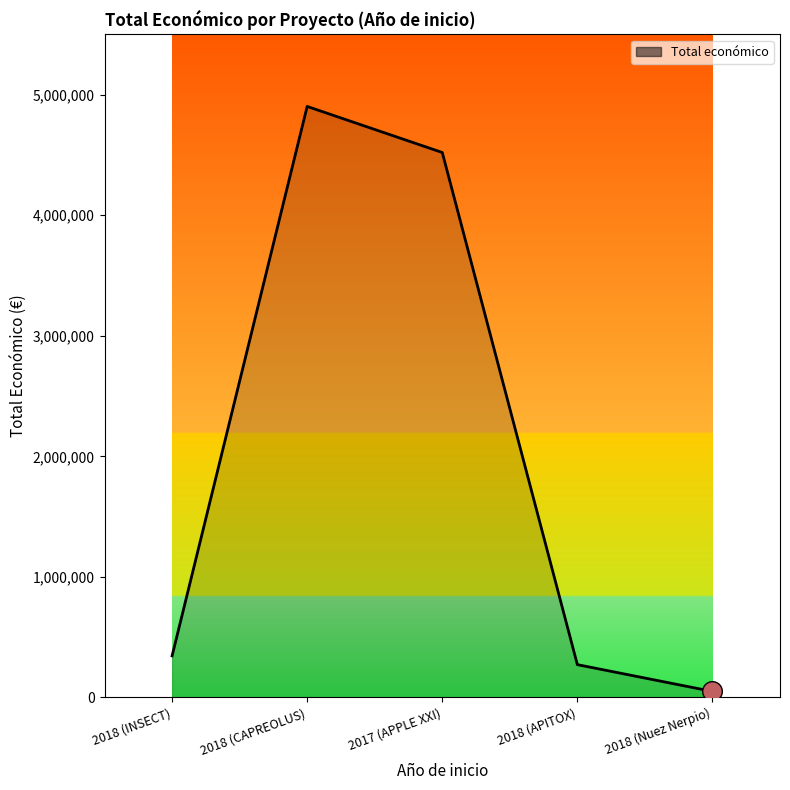

What is the change in value from 2018 (INSECT) to 2018 (CAPREOLUS)?

+4558402